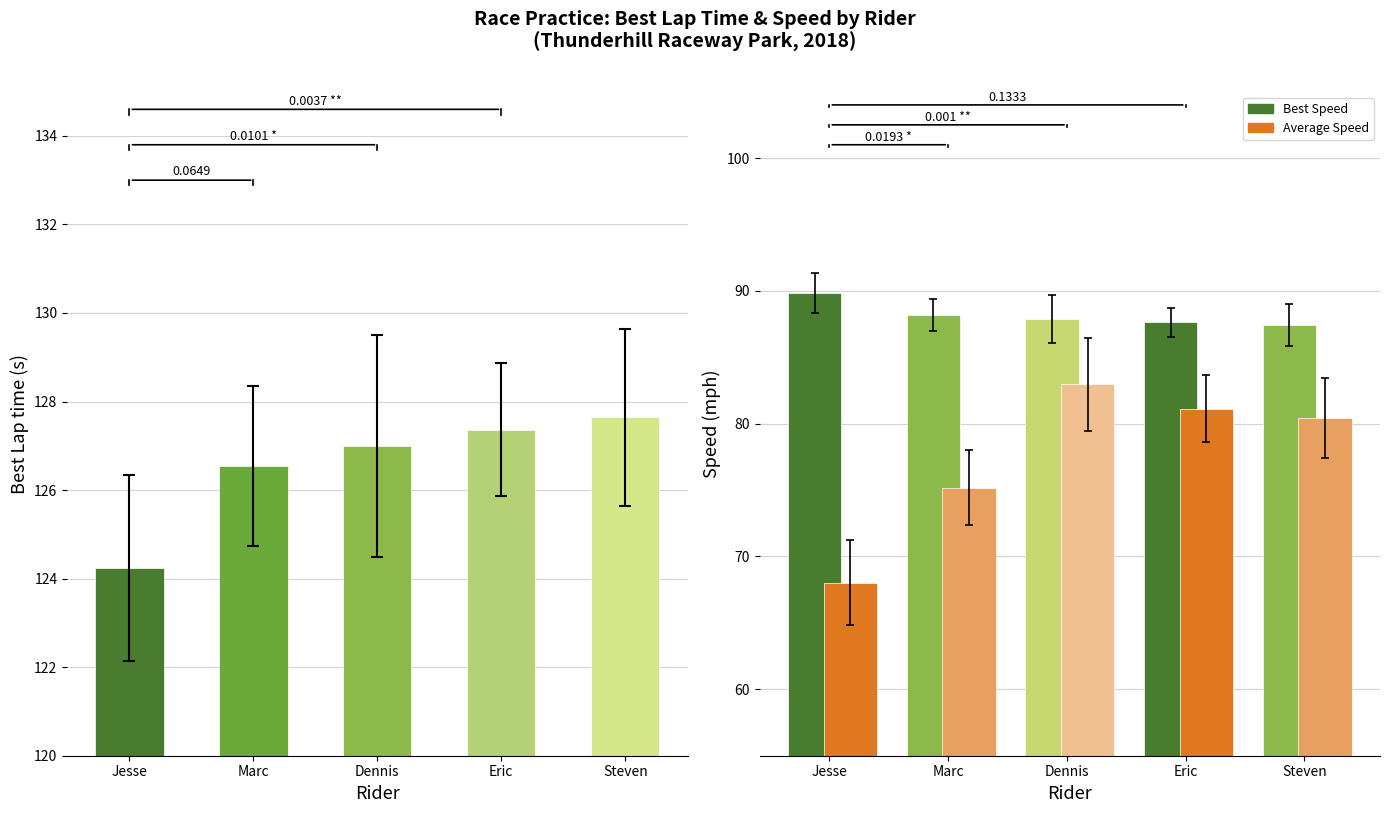

Is it true that Best Speed equals 87.6 at Eric?

True